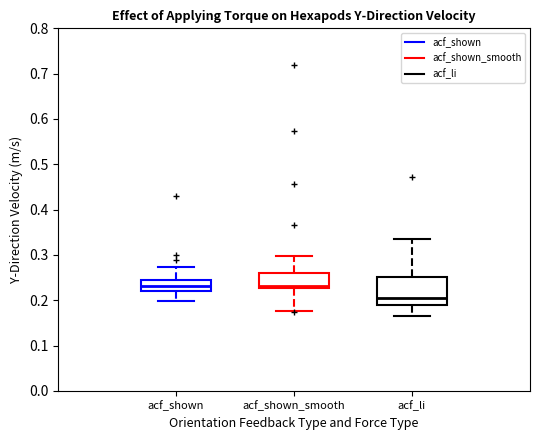

Reading left to right, read every box against the y-axis: the position of its median line, the range the box covers, and the ends of its whiskers. The values are not printed on the chart, so give them approximately, as read against the axis.

acf_shown: median 0.23, box 0.22 to 0.25, whiskers 0.20 to 0.27
acf_shown_smooth: median 0.23 (just above the box's lower edge), box 0.23 to 0.26, whiskers 0.18 to 0.30
acf_li: median 0.21, box 0.19 to 0.25, whiskers 0.17 to 0.34